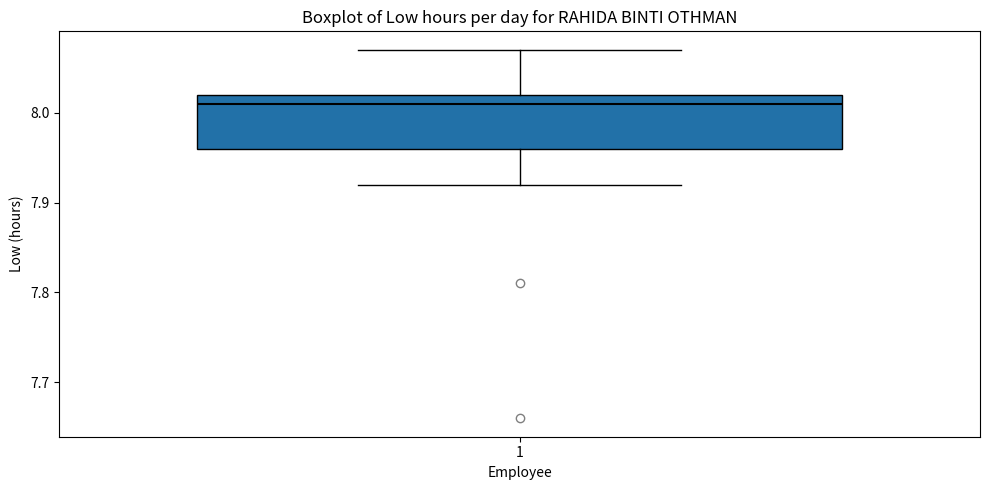

Transcribe this box plot: give where the median line is, the range the box spans, and where the two whiskers end, as read against the y-axis. The values are not printed on the chart, so give them approximately, as read against the axis.

median 8.01, box 7.96 to 8.02, whiskers 7.92 to 8.07